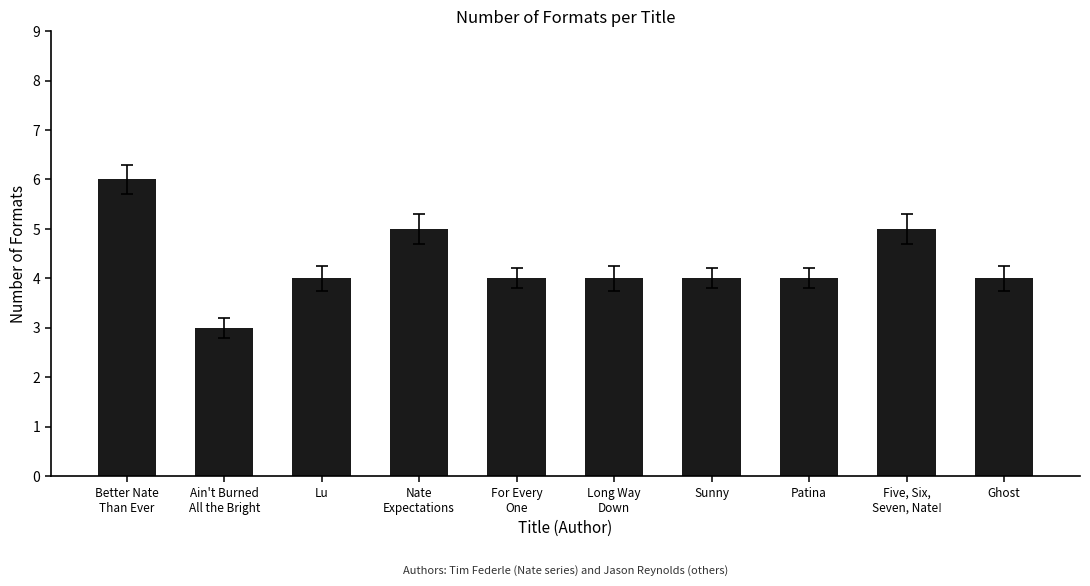

Approximately how many times larger is the value at Lu compared to Sunny?

1.0